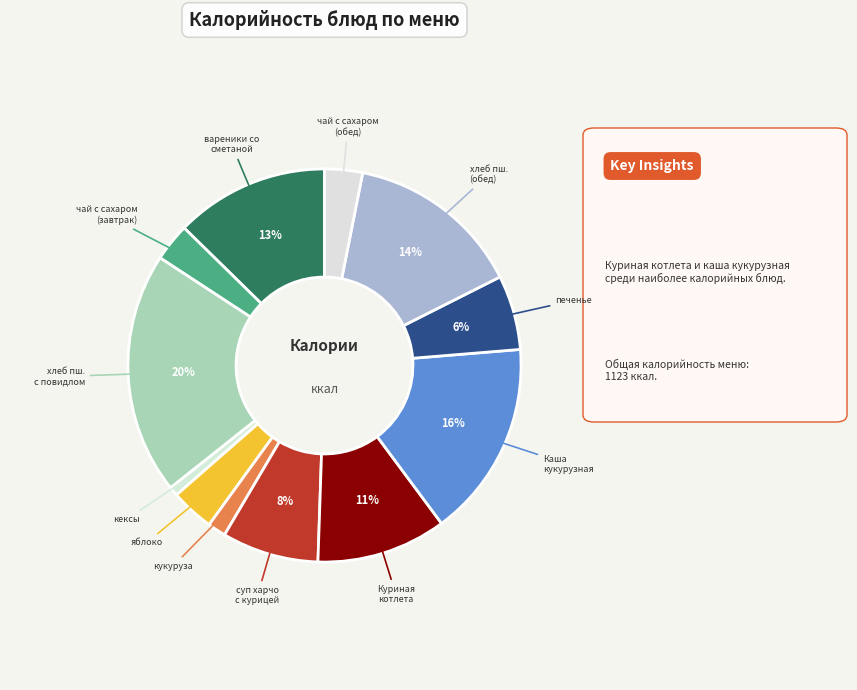

How many segments does this pie chart have?

12